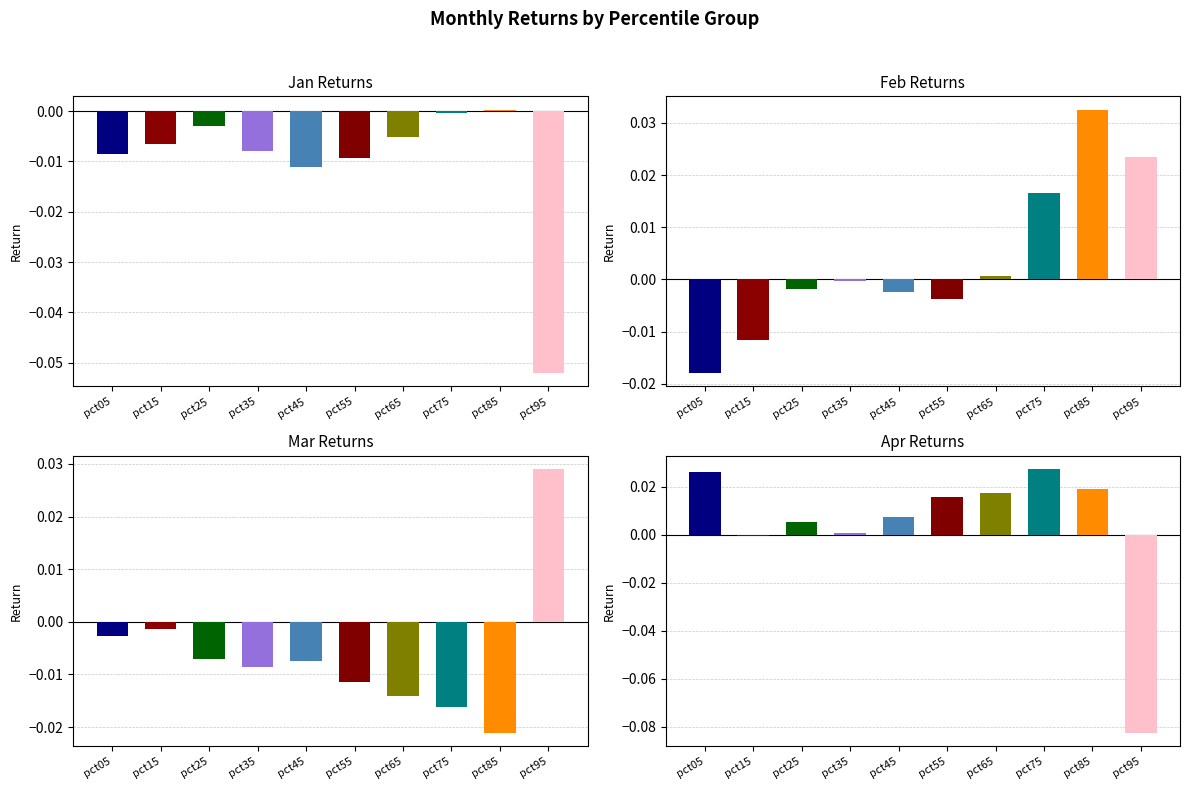

How many data points in Jan are less than 0?

9